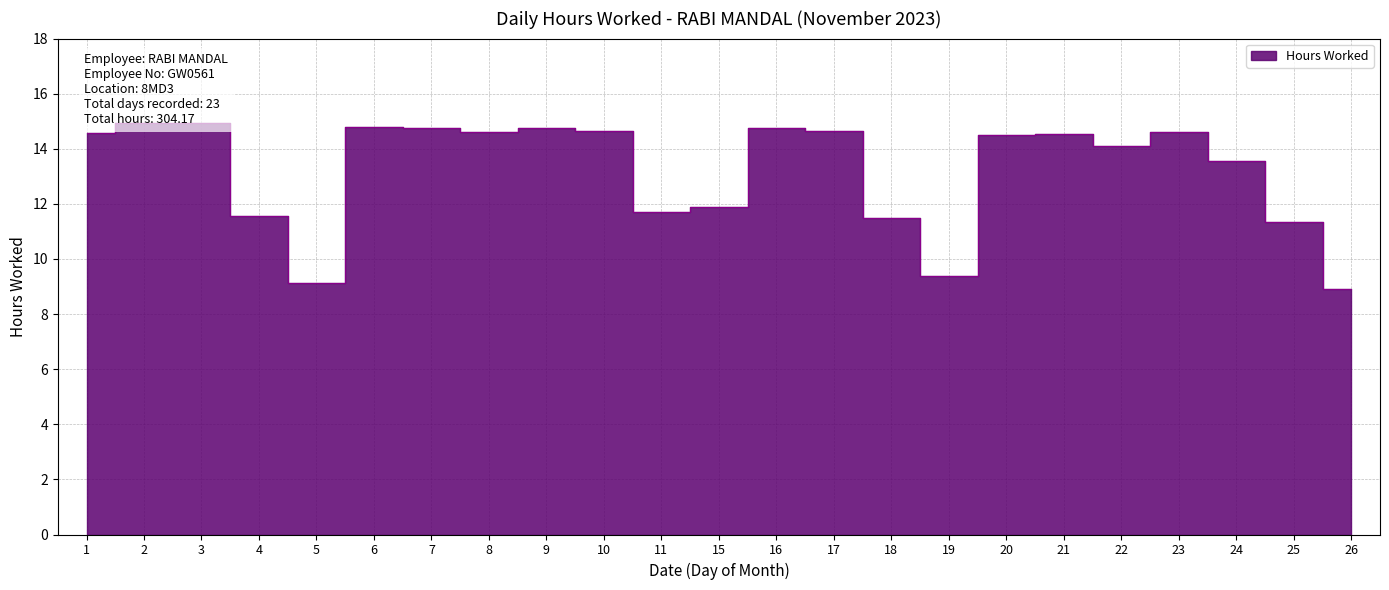

At which label is the value closest to 11?

25